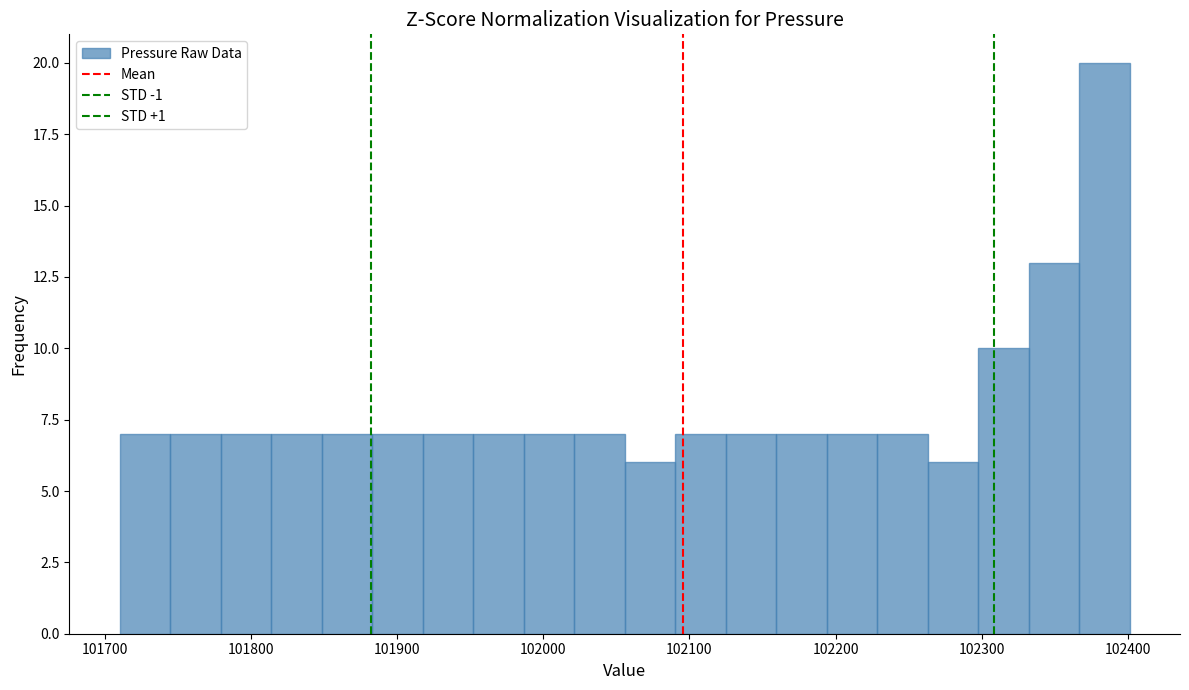

Around what value on the x-axis is the tallest bar? Give the approximate position of its centre, as read against the axis.

102380